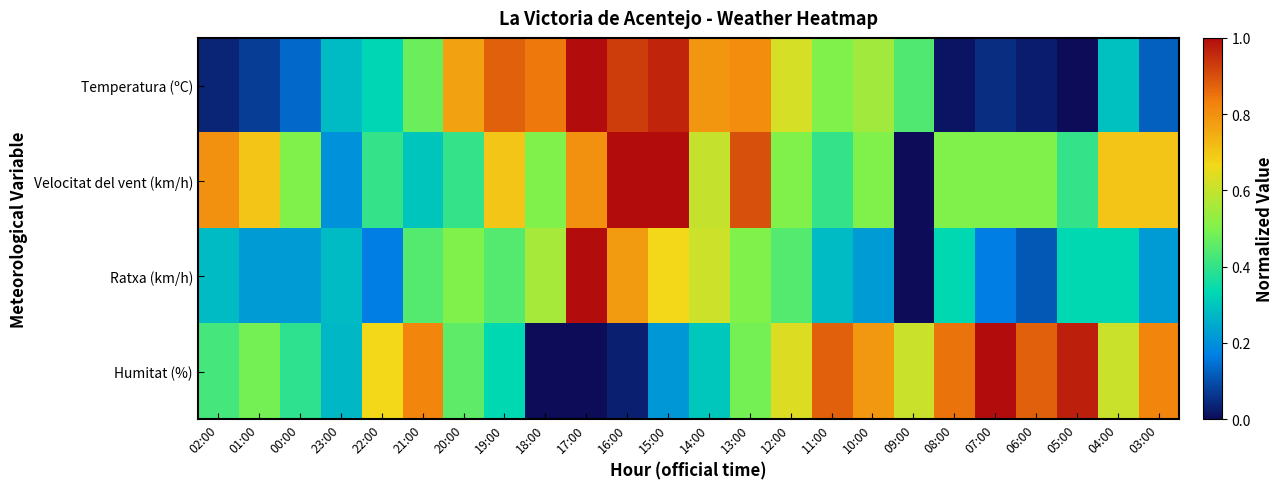

Reading right to left, what are all the values shown in this chart?

Temperatura (ºC): 03:00=0.1	04:00=0.3	05:00=0.0	06:00=0.0	07:00=0.0	08:00=0.0	09:00=0.4	10:00=0.5	11:00=0.5	12:00=0.6	13:00=0.8	14:00=0.8	15:00=1.0	16:00=0.9	17:00=1.0	18:00=0.8	19:00=0.9	20:00=0.8	21:00=0.5	22:00=0.3	23:00=0.3	00:00=0.1	01:00=0.1	02:00=0.0
Velocitat del vent (km/h): 03:00=0.7	04:00=0.7	05:00=0.4	06:00=0.5	07:00=0.5	08:00=0.5	09:00=0.0	10:00=0.5	11:00=0.4	12:00=0.5	13:00=0.9	14:00=0.6	15:00=1.0	16:00=1.0	17:00=0.8	18:00=0.5	19:00=0.7	20:00=0.4	21:00=0.3	22:00=0.4	23:00=0.2	00:00=0.5	01:00=0.7	02:00=0.8
Ratxa (km/h): 03:00=0.2	04:00=0.3	05:00=0.3	06:00=0.1	07:00=0.2	08:00=0.3	09:00=0.0	10:00=0.2	11:00=0.3	12:00=0.4	13:00=0.5	14:00=0.6	15:00=0.7	16:00=0.8	17:00=1.0	18:00=0.6	19:00=0.4	20:00=0.5	21:00=0.4	22:00=0.2	23:00=0.3	00:00=0.2	01:00=0.2	02:00=0.3
Humitat (%): 03:00=0.8	04:00=0.6	05:00=1.0	06:00=0.9	07:00=1.0	08:00=0.8	09:00=0.6	10:00=0.8	11:00=0.9	12:00=0.6	13:00=0.5	14:00=0.3	15:00=0.2	16:00=0.0	17:00=0.0	18:00=0.0	19:00=0.3	20:00=0.5	21:00=0.8	22:00=0.7	23:00=0.3	00:00=0.4	01:00=0.5	02:00=0.4